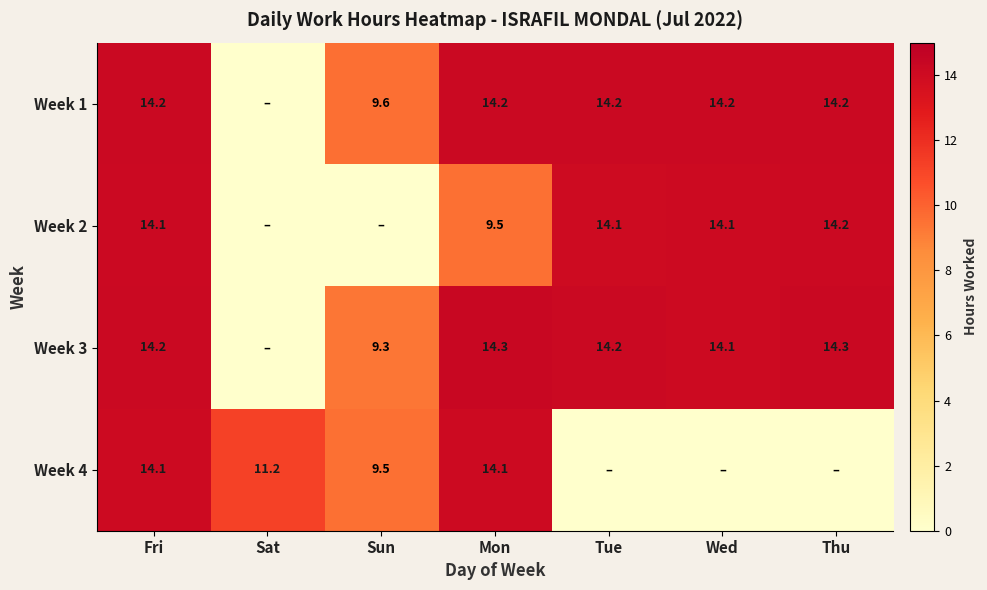

At which category is the sum across all series the highest?

Fri